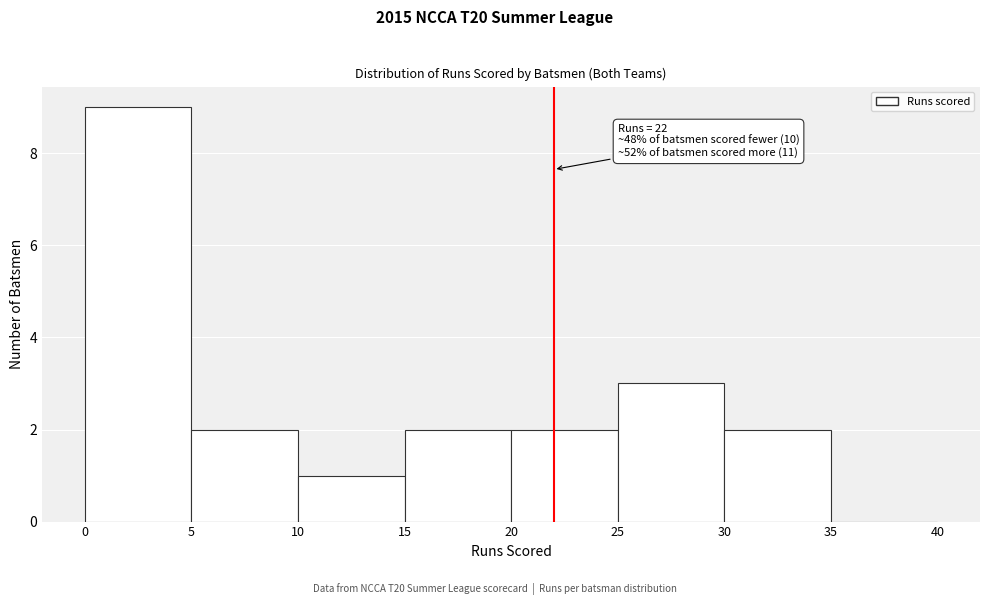

Which range on the x-axis has the tallest bar?

0 to 5